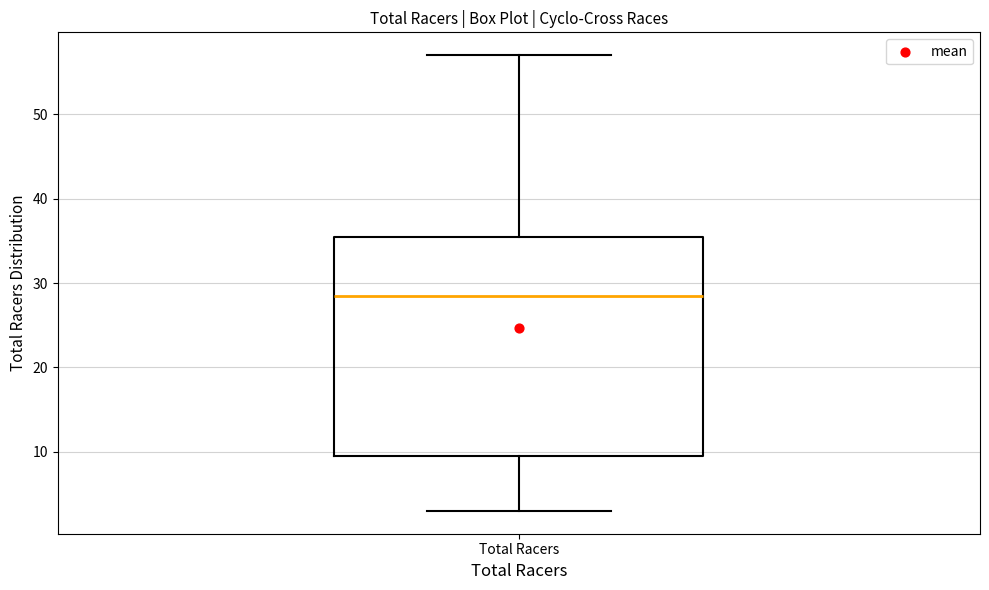

Transcribe this box plot: give where the median line is, the range the box spans, and where the two whiskers end, as read against the y-axis. The values are not printed on the chart, so give them approximately, as read against the axis.

median 29, box 10 to 36, whiskers 3 to 57